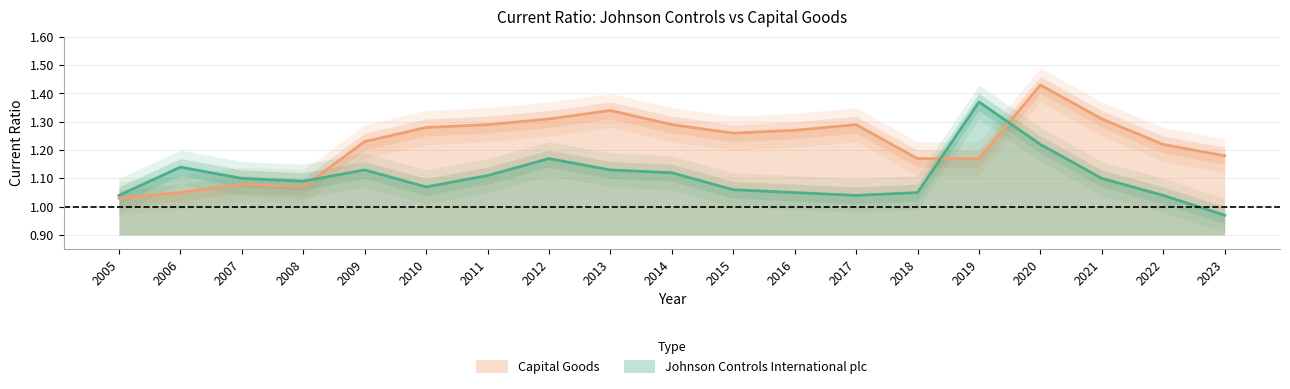

What is the value of the Johnson Controls International plc point at the 12th from the left?

1.1